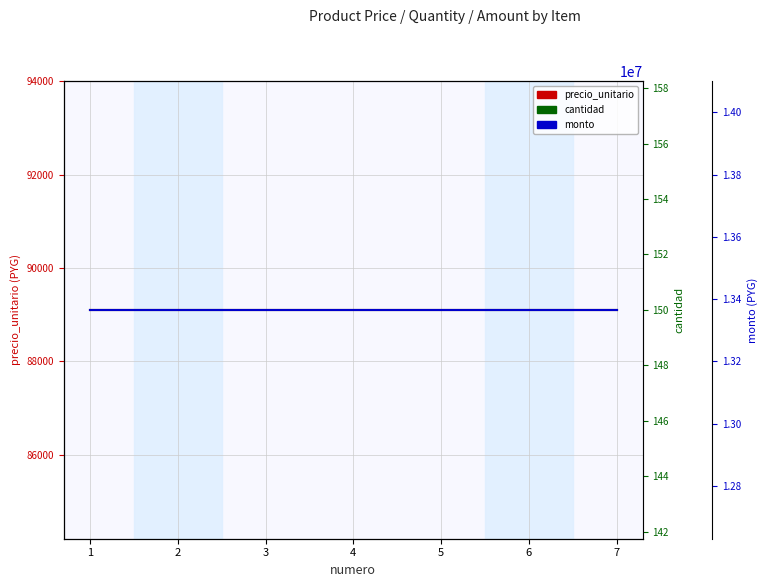

Between 7 and 6, which is larger?

7